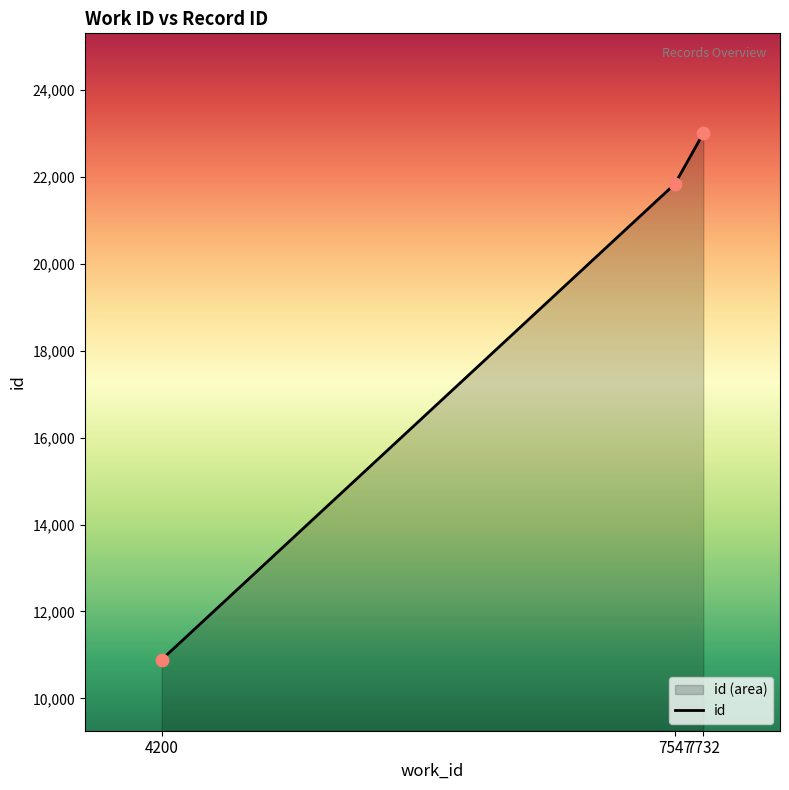

What is the ratio of the value at 4200 to the value at 4200?

1.0